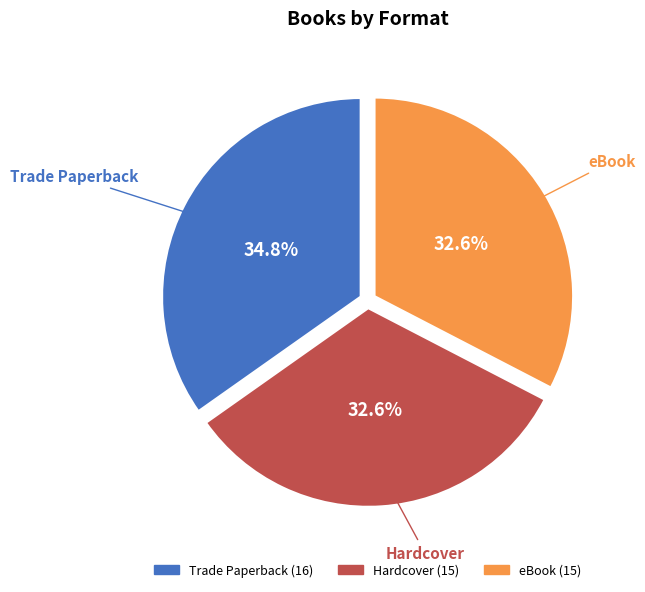

Does any single category account for the majority?

No